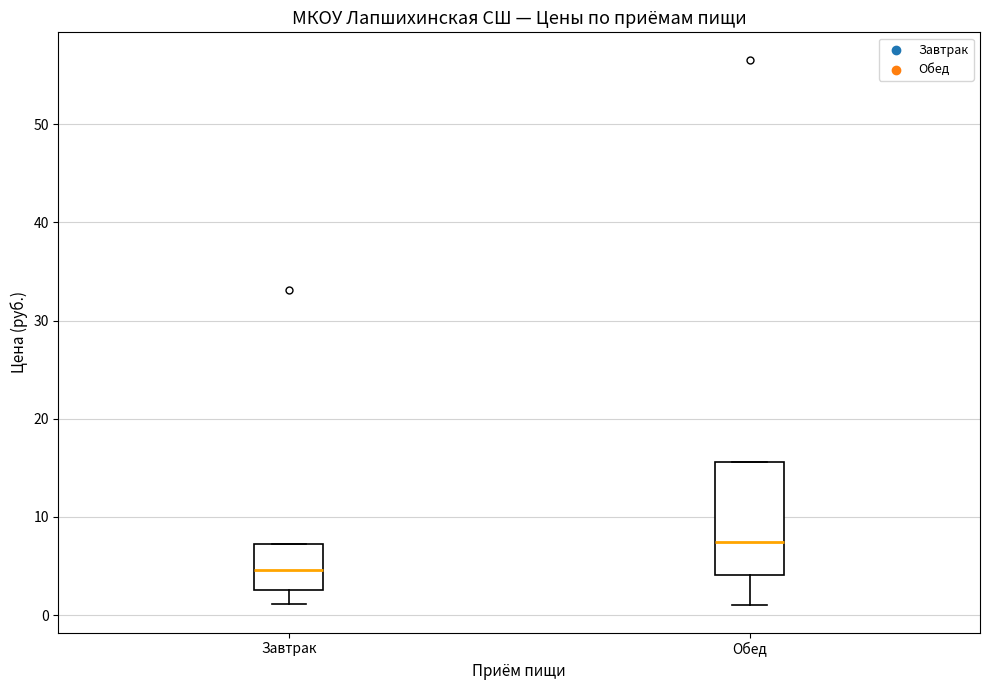

Reading left to right, read every box against the y-axis: the position of its median line, the range the box covers, and the ends of its whiskers. The values are not printed on the chart, so give them approximately, as read against the axis.

Завтрак: median 5, box 3 to 7, whiskers 1 to 7
Обед: median 7, box 4 to 16, whiskers 1 to 16